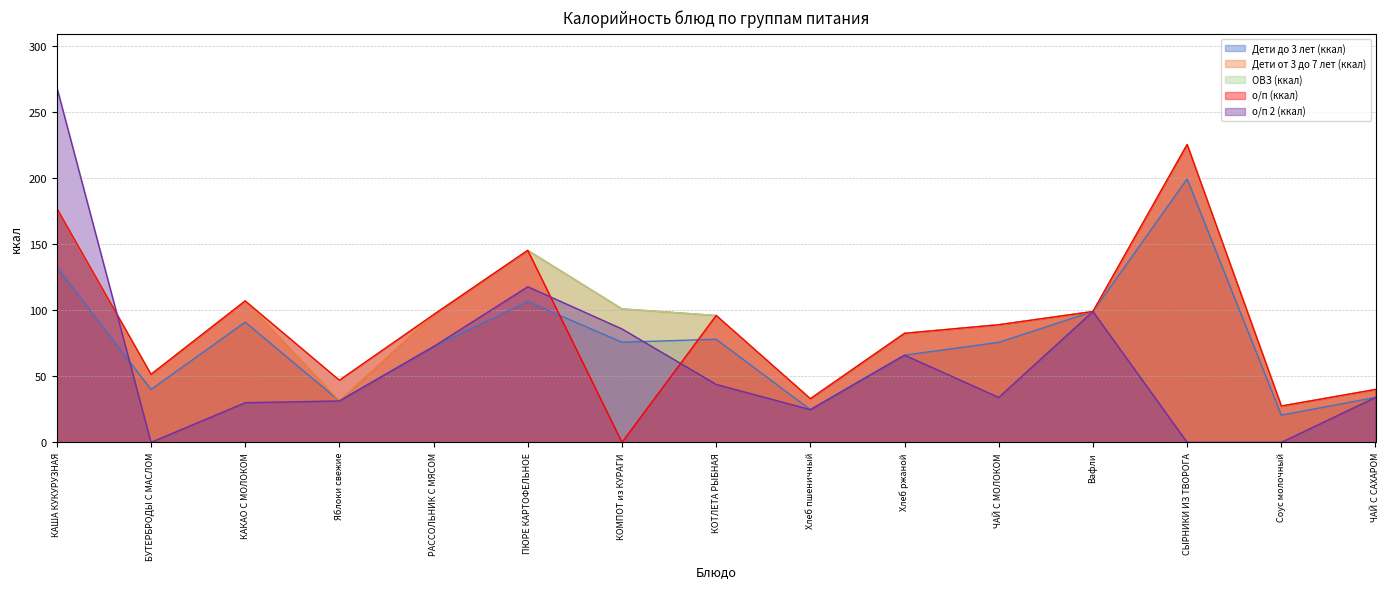

True or false: о/п 2 (ккал) and ОВЗ (ккал) cross at least once.

True